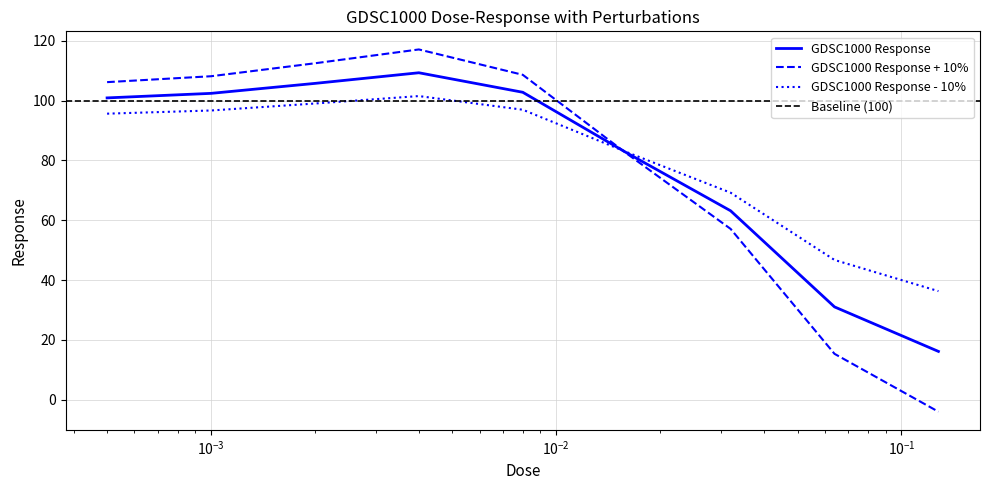

What is the ratio of the value at 0.016 to the value at 0.008?

0.9